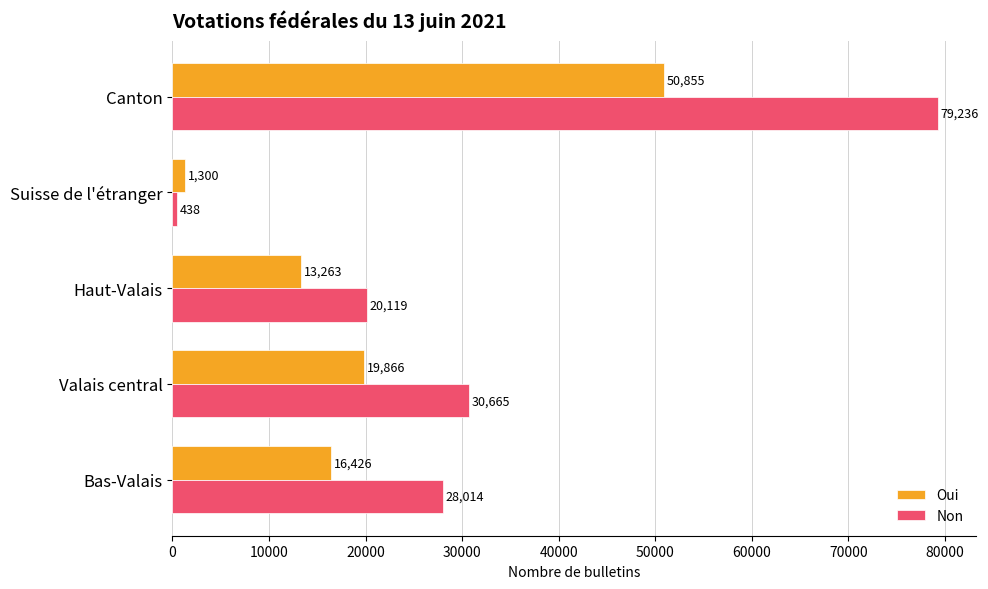

Is it true that Oui equals 16426 at Bas-Valais?

True